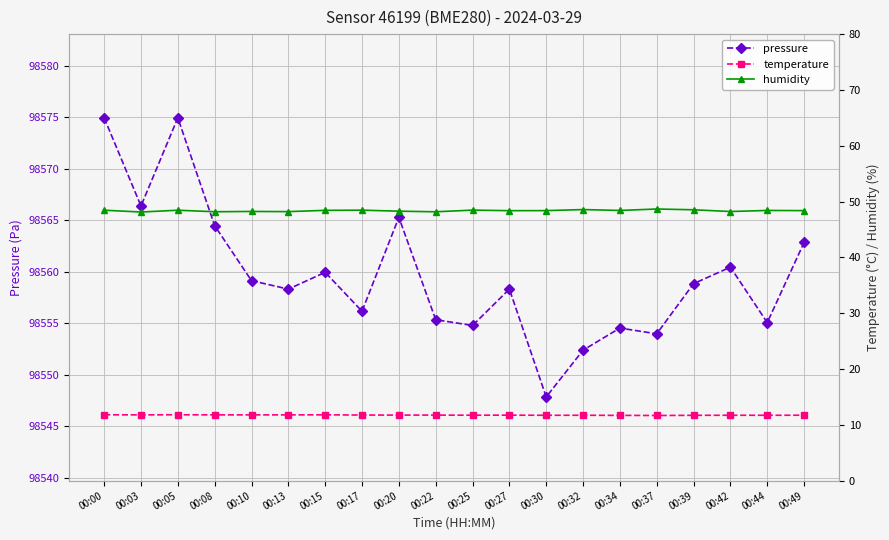

Which category has the highest value in the pressure series?

00:00